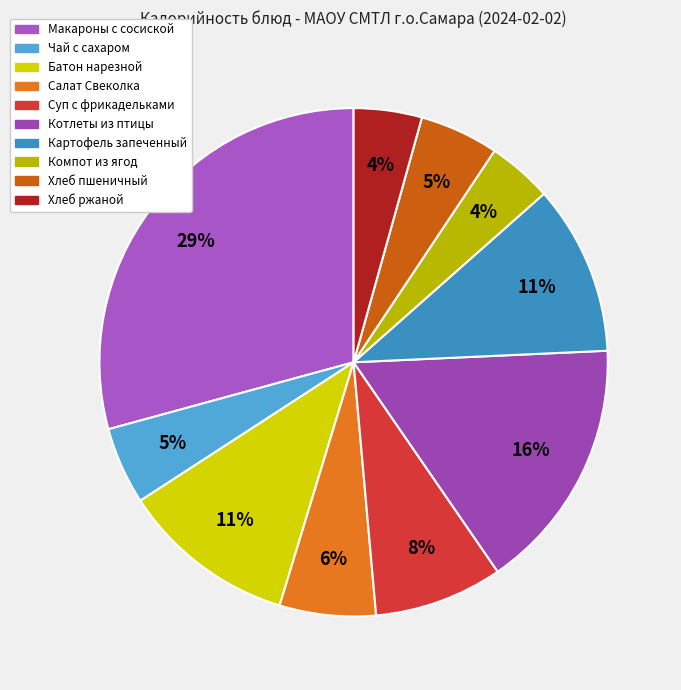

Is there any slice that represents more than half of the pie?

No